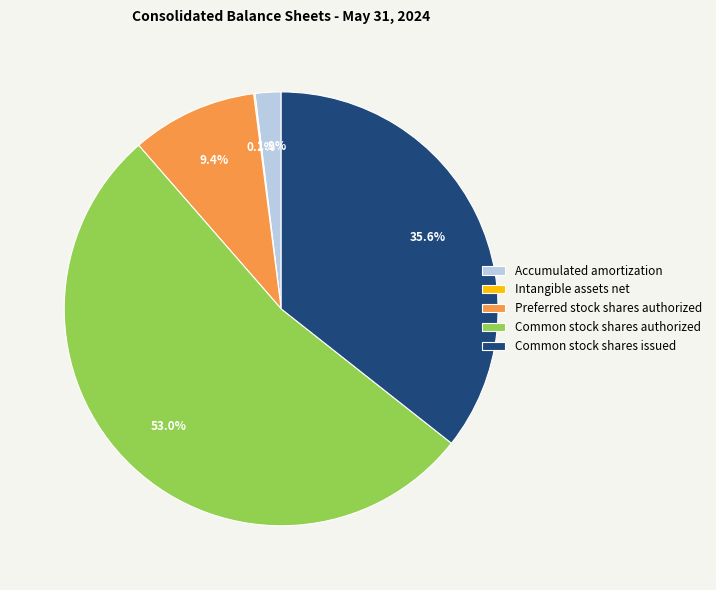

To the nearest percent, what is the average slice percentage?

20%